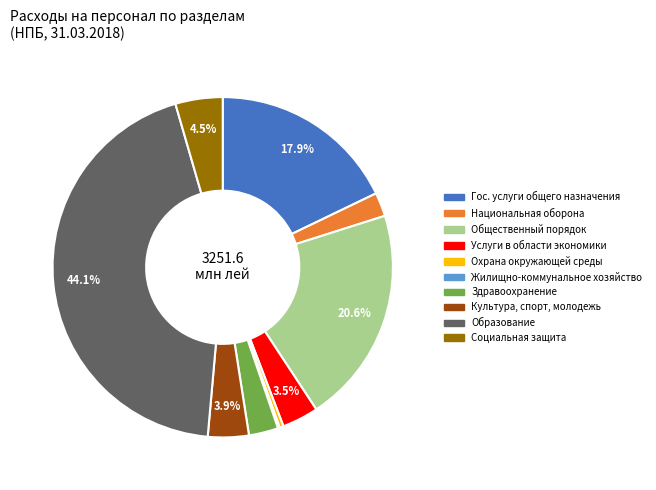

To the nearest percent, what is the difference between the largest and smallest slice percentages?

44%